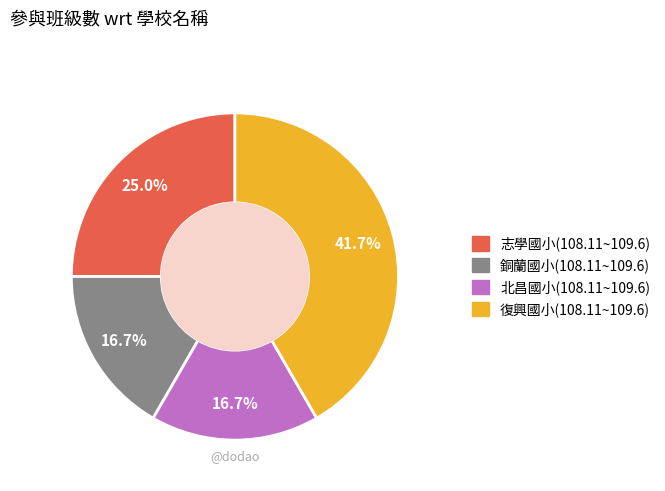

What is the largest slice in the pie chart?

復興國小(108.11~109.6)